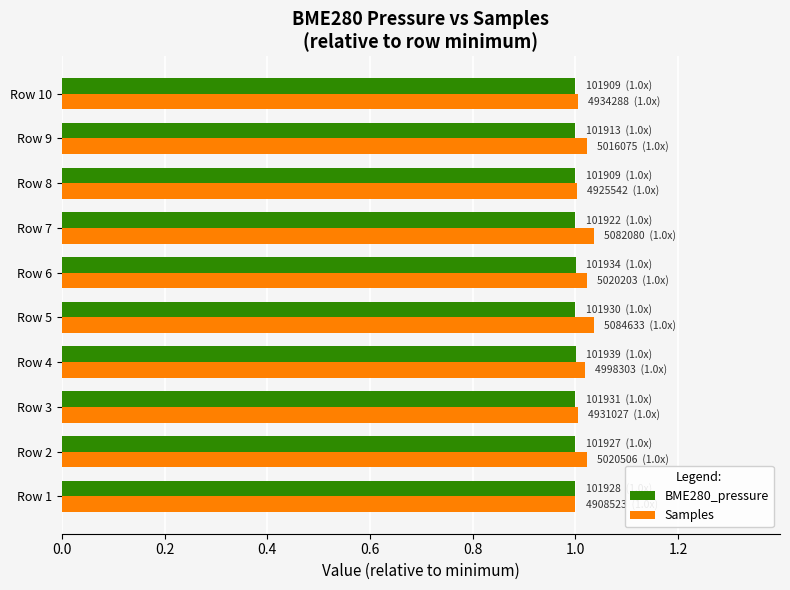

How many categories are shown in the chart?

10